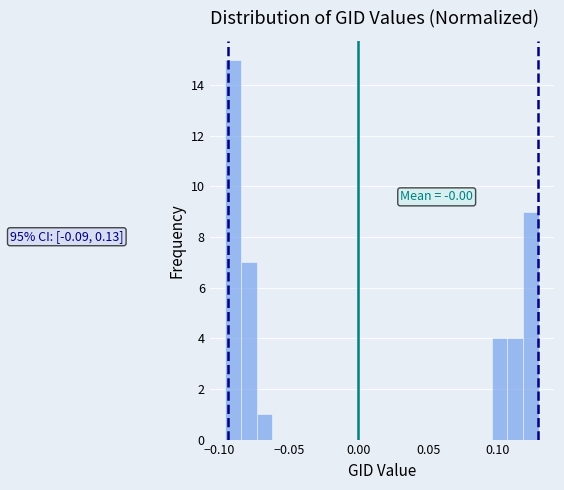

Around what value on the x-axis is the tallest bar? Give the approximate position of its centre, as read against the axis.

-0.090